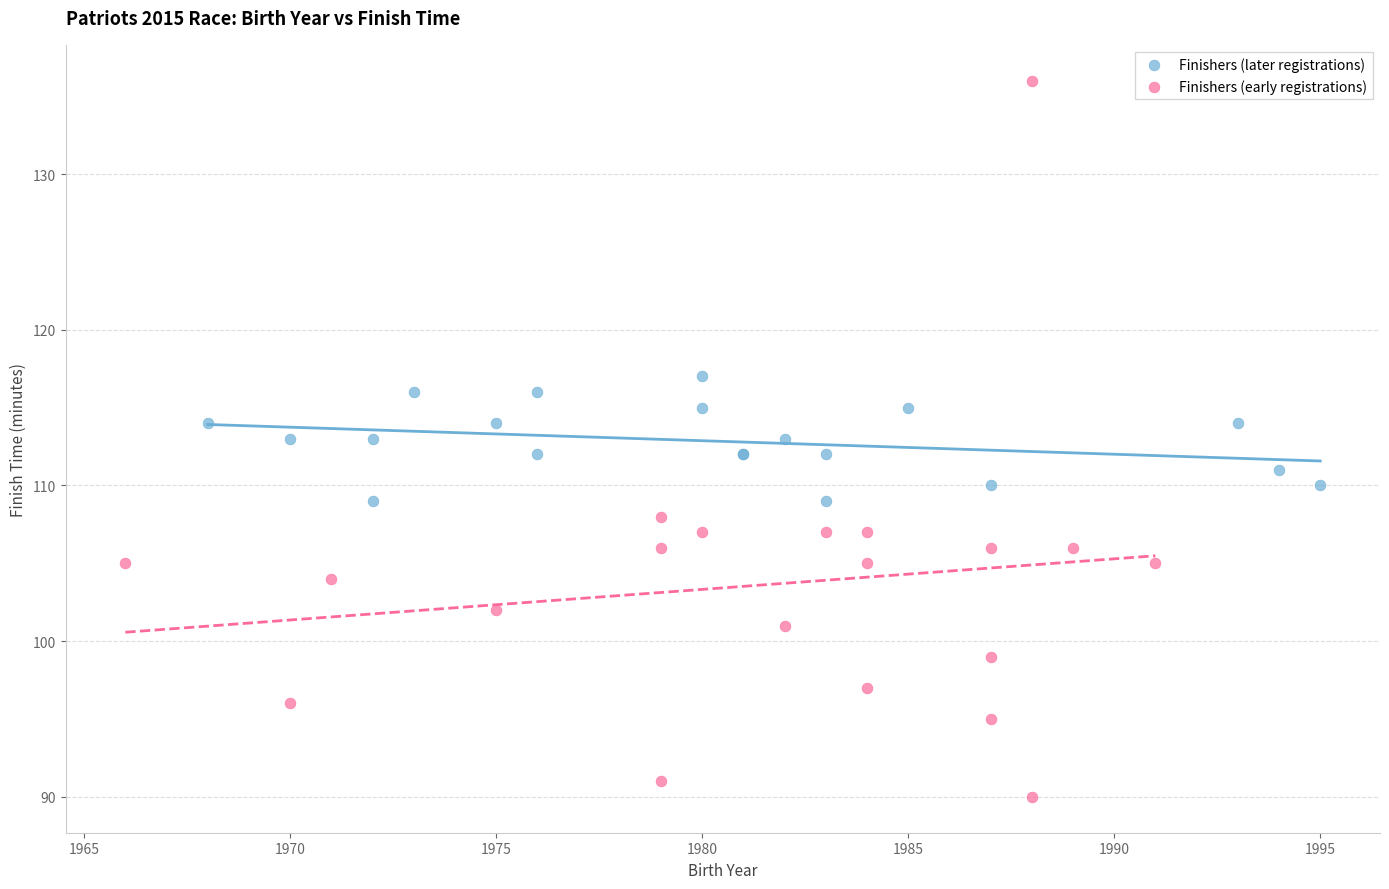

Which series reaches the maximum Y coordinate?

Finishers (early registrations)